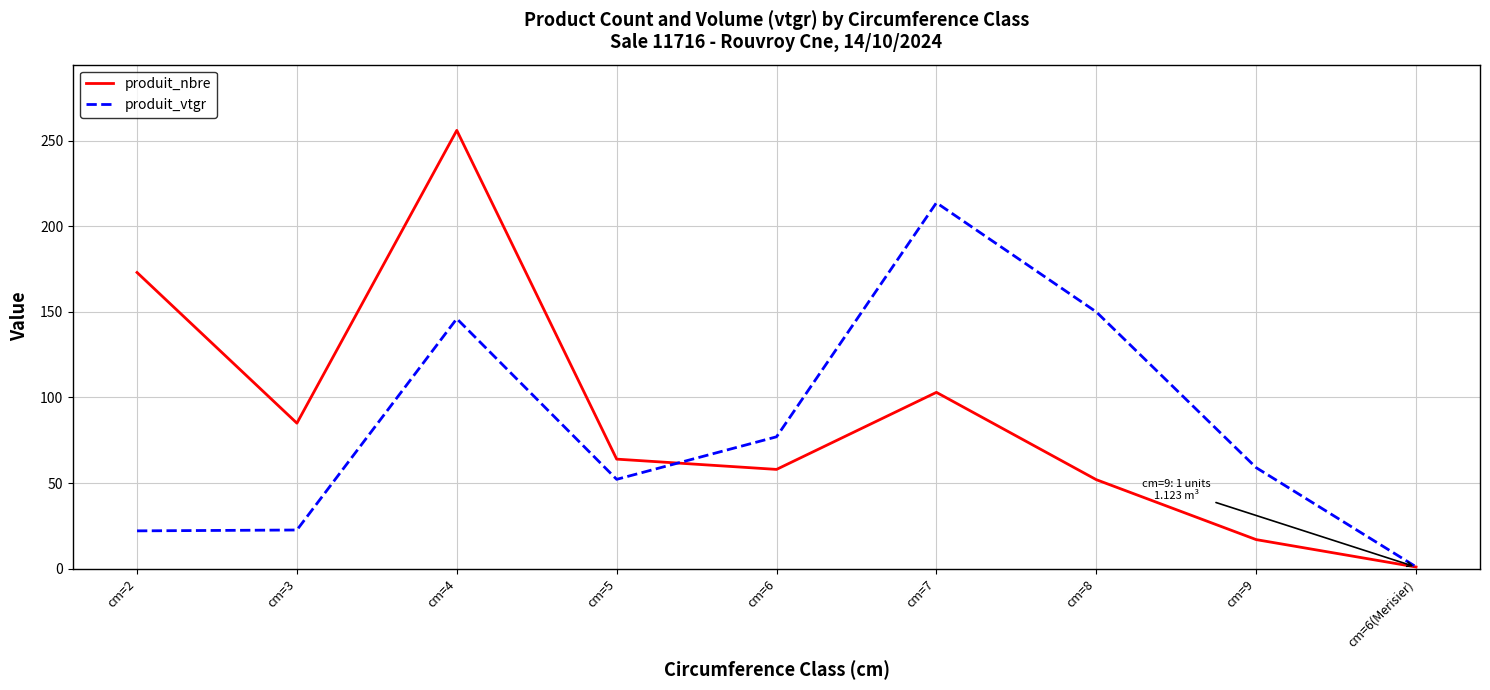

What position from the right is cm=4?

7